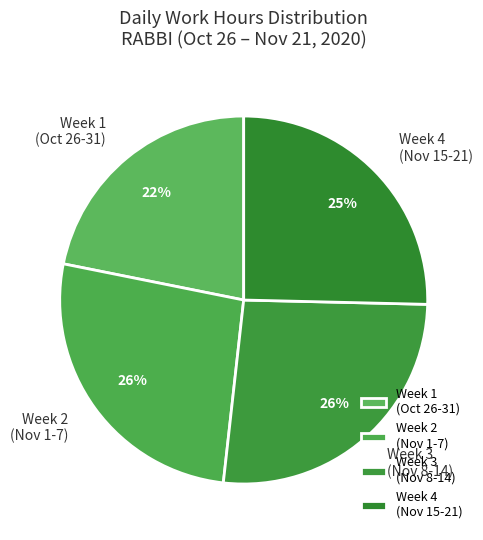

To the nearest percent, what is the combined percentage of Week 1 (Oct 26-31) and Week 3 (Nov 8-14)?

48%